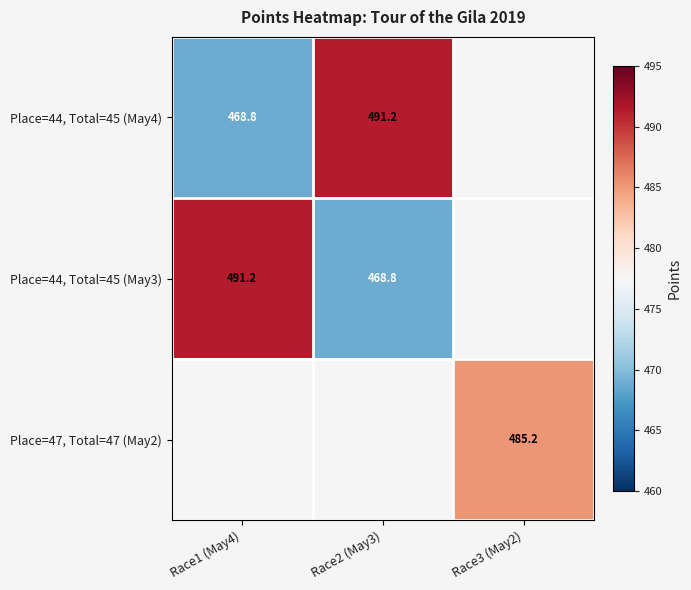

The value of Place=44, Total=45 (May4) at Race2 (May3) is 491.2. True or false?

True